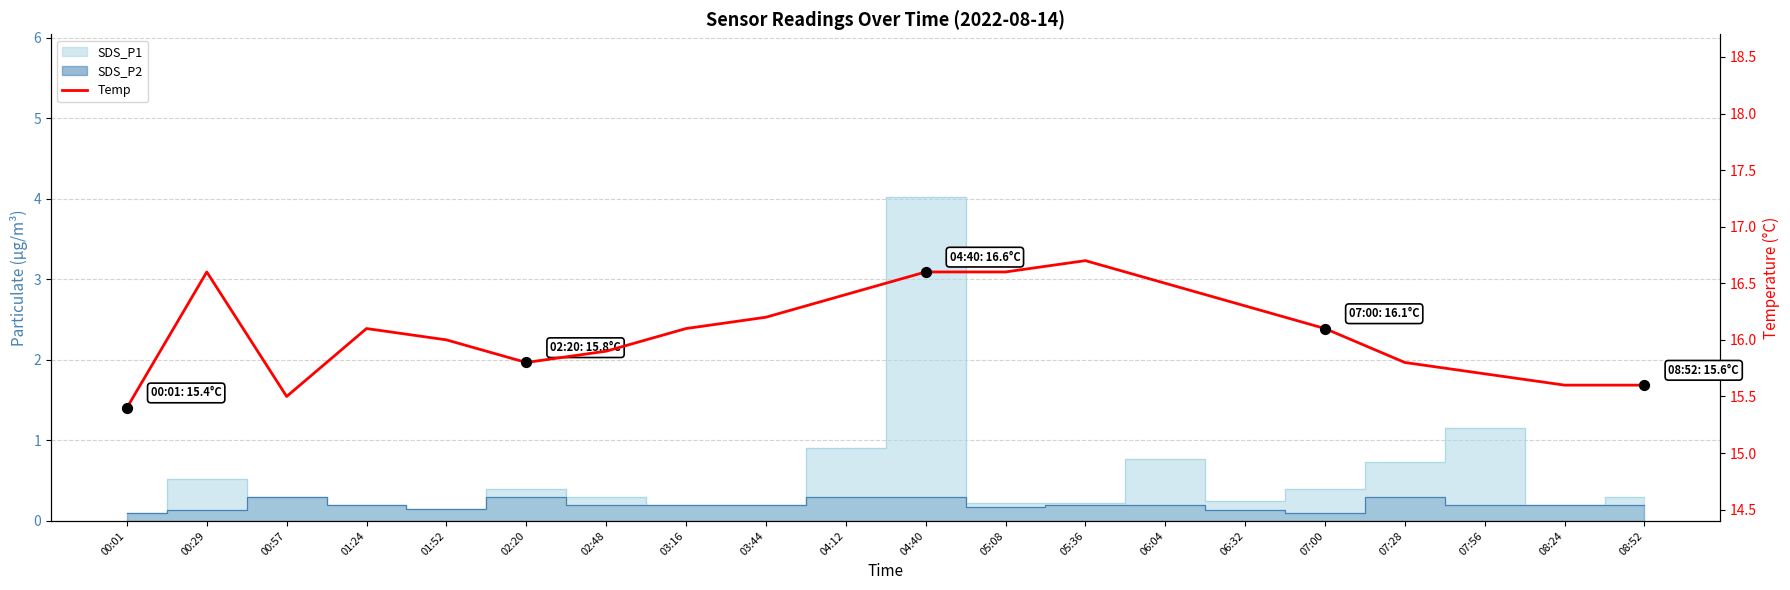

What is the change in value from 03:44 to 04:40?

+0.4